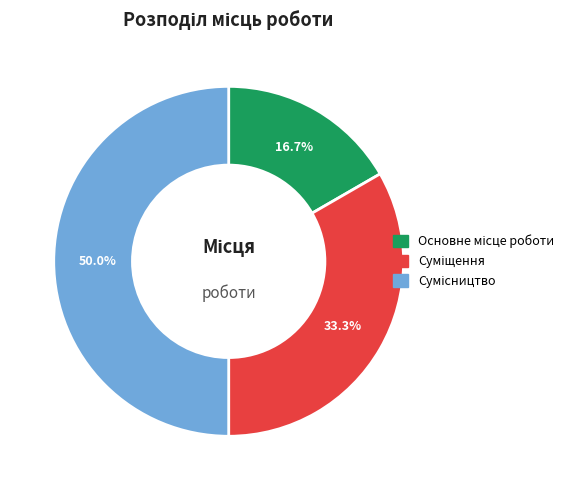

How many segments does this pie chart have?

3